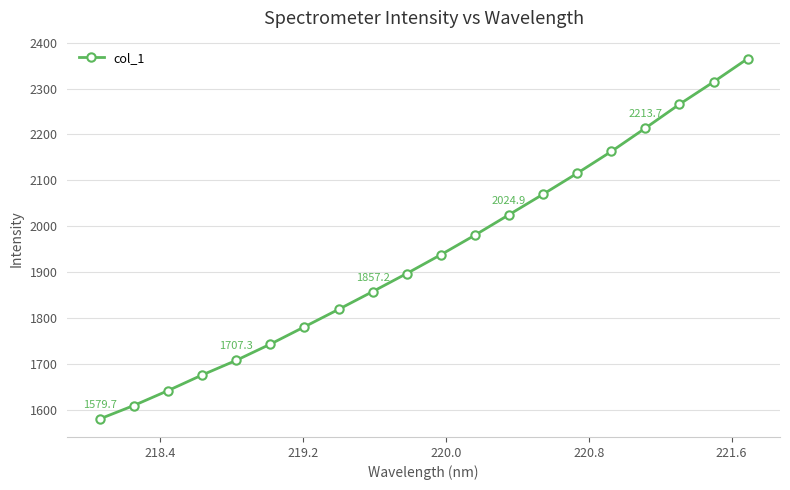

What is the difference between the maximum and minimum values?

785.3